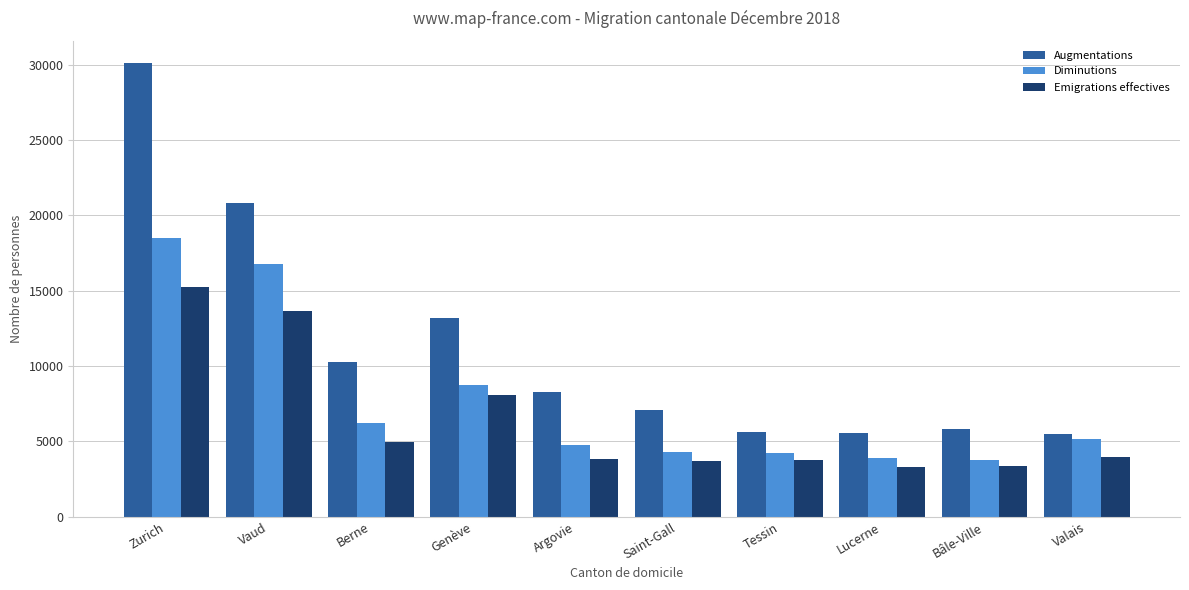

What are all the series names shown in the legend?

Augmentations, Diminutions, Emigrations effectives